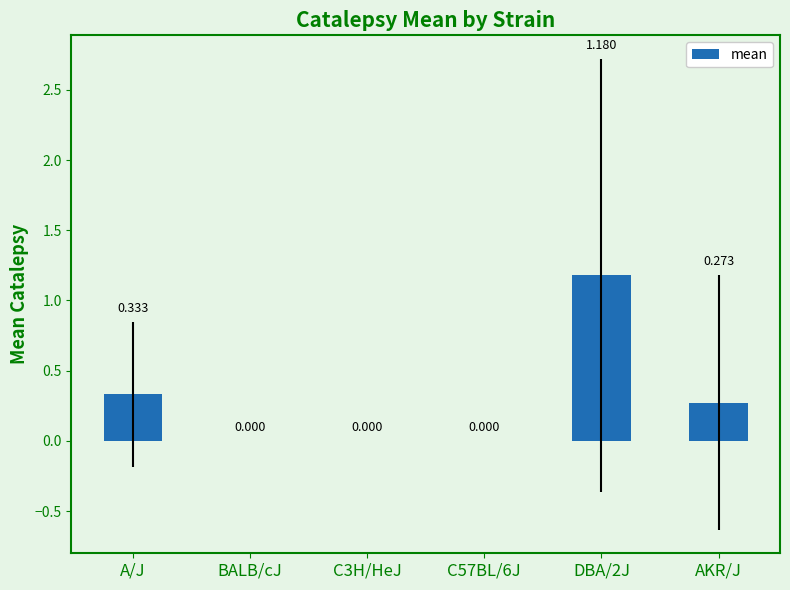

Which has a higher value, BALB/cJ or AKR/J?

AKR/J